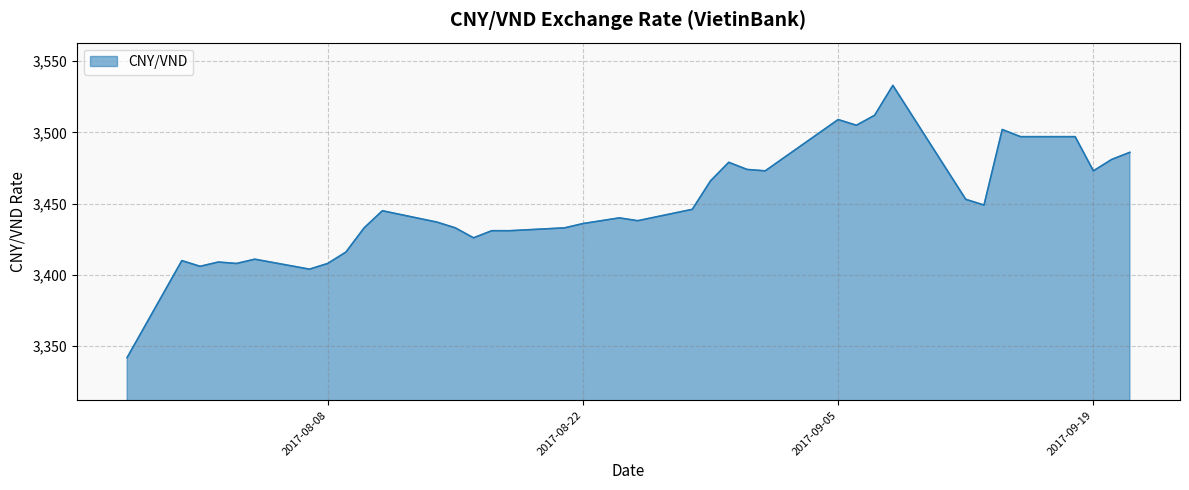

What is the minimum value shown in the chart?

3342